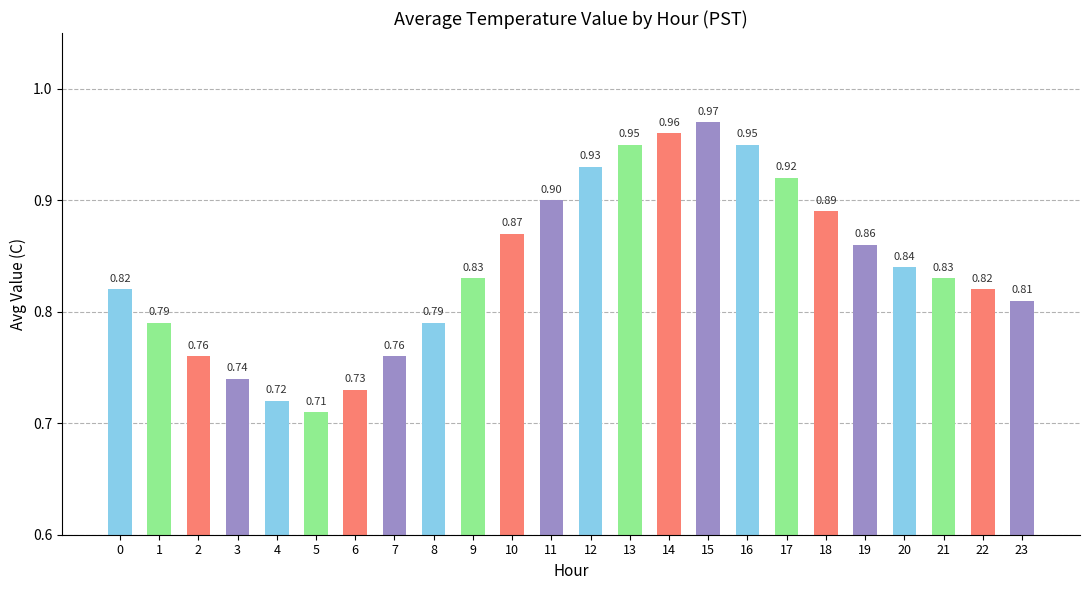

Between 12 and 14, which is larger?

14